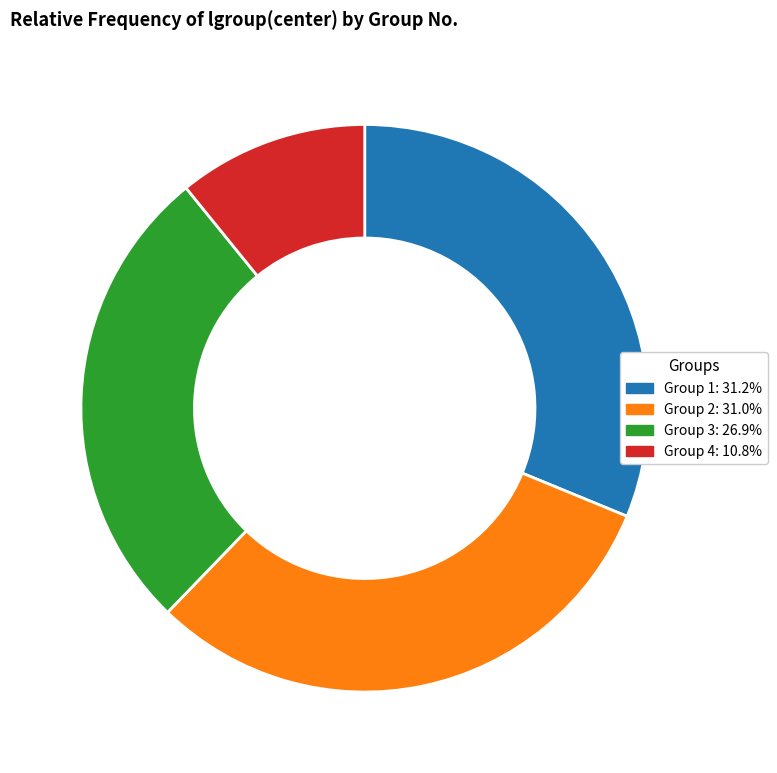

Do Group 2: 31.0% and Group 1: 31.2% together represent more than half of the pie?

Yes